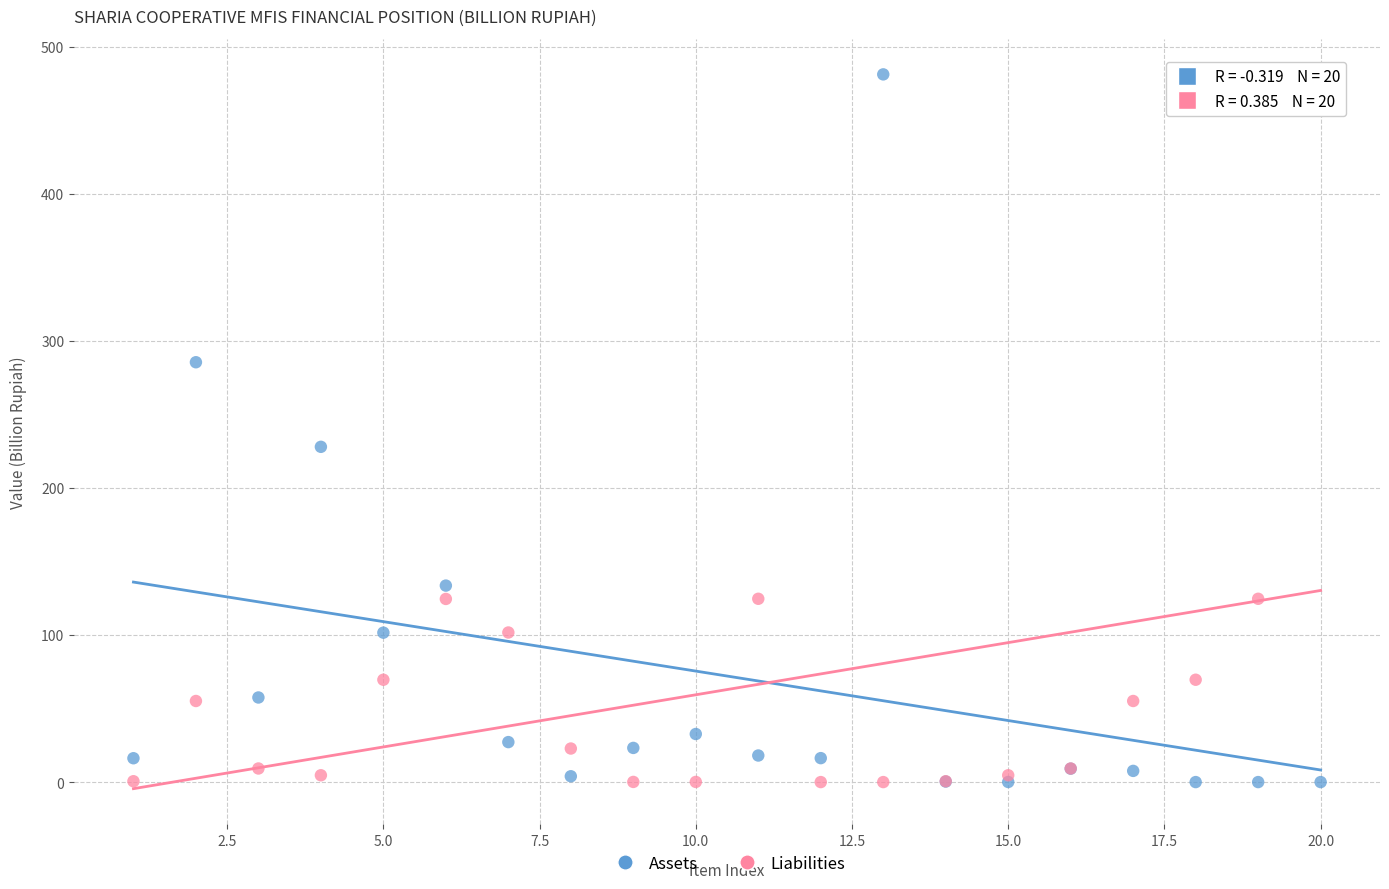

What are all the series names shown in the legend?

Assets, Liabilities